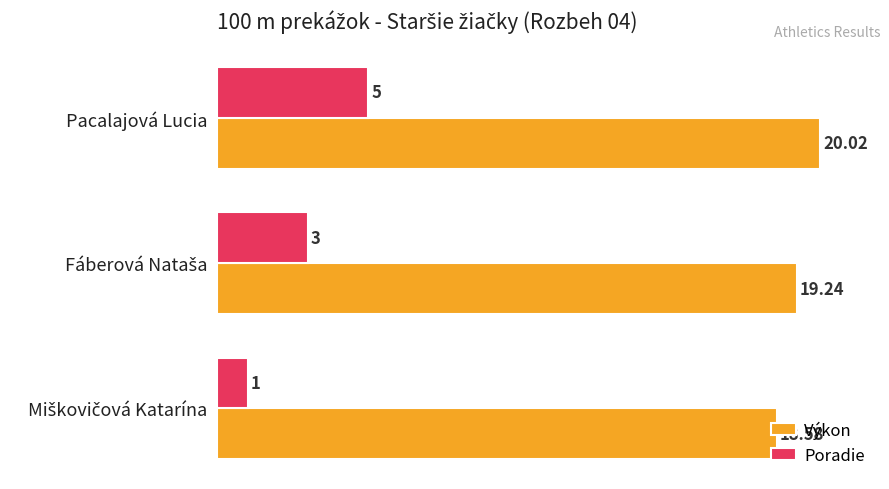

What is the minimum value shown in the chart?

1.0